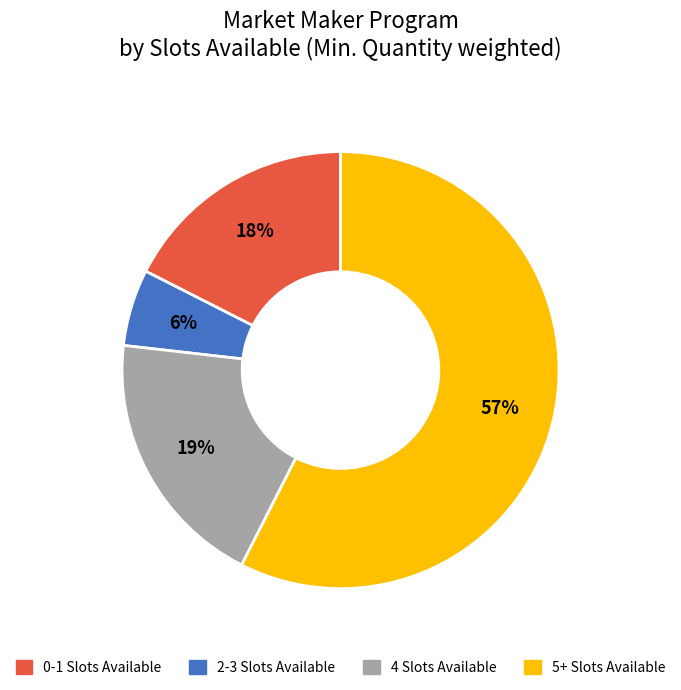

Count the number of slices in the pie.

4